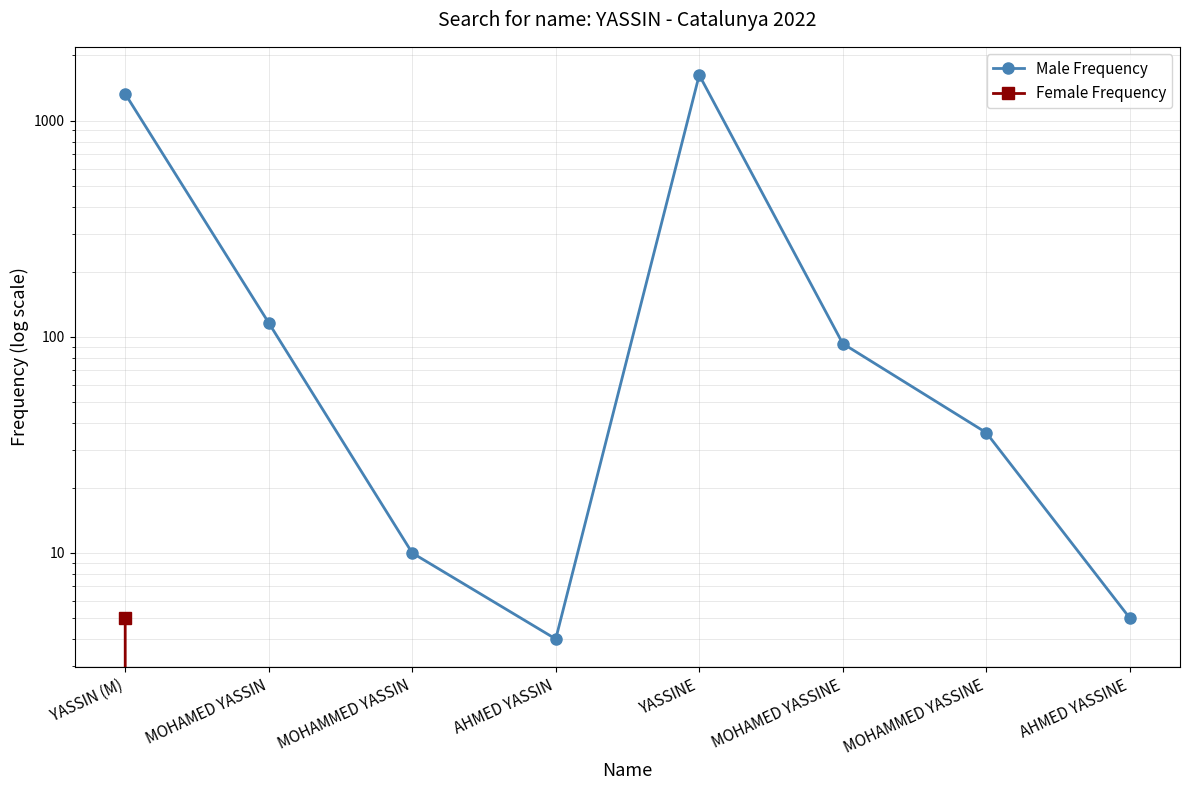

Reading left to right, transcribe all the data shown in this chart.

Male Frequency: 1329	116	10	4	1624	93	36	5
Female Frequency: 5	0	0	0	0	0	0	0